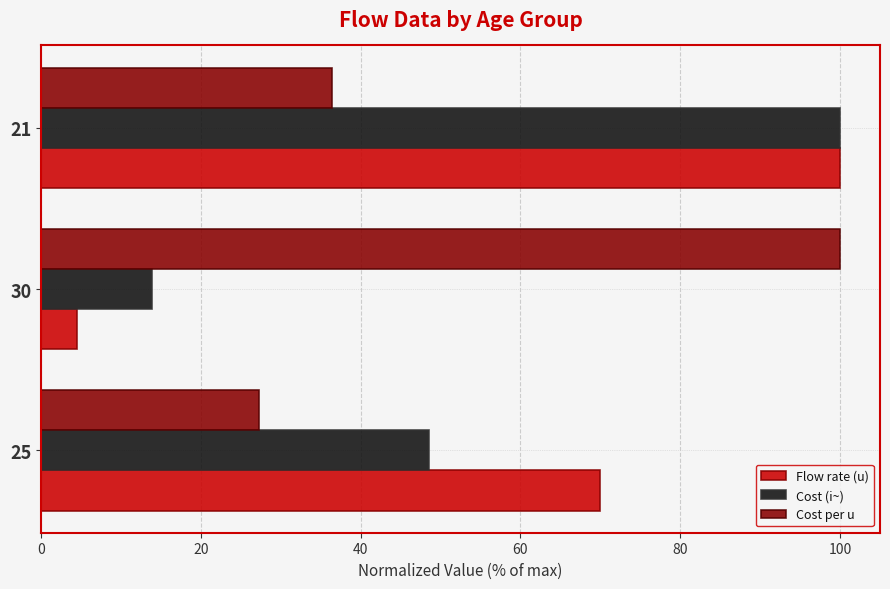

How many data points does each series have?

3